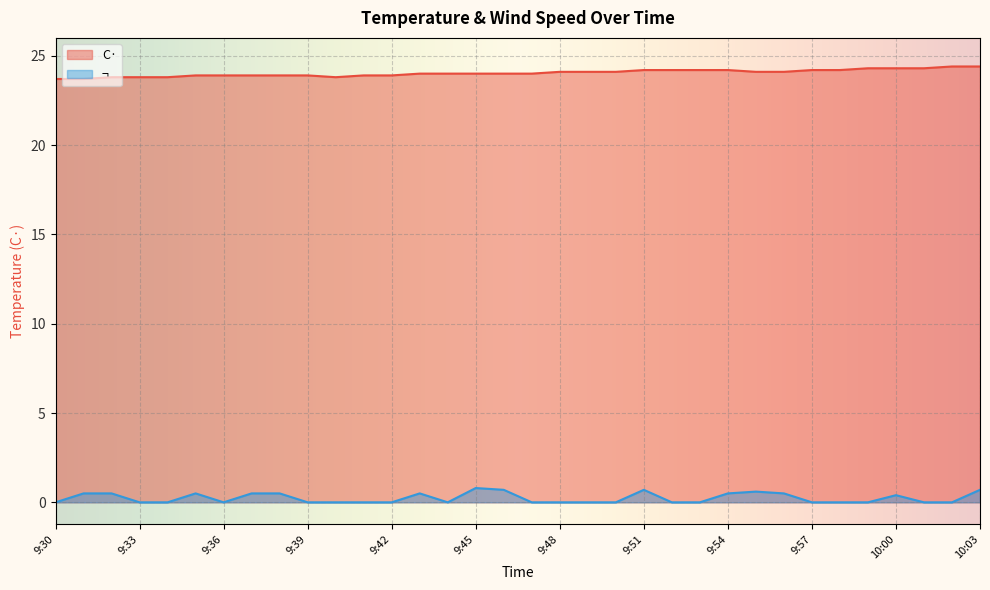

At how many categories does at least one series exceed 11?

34